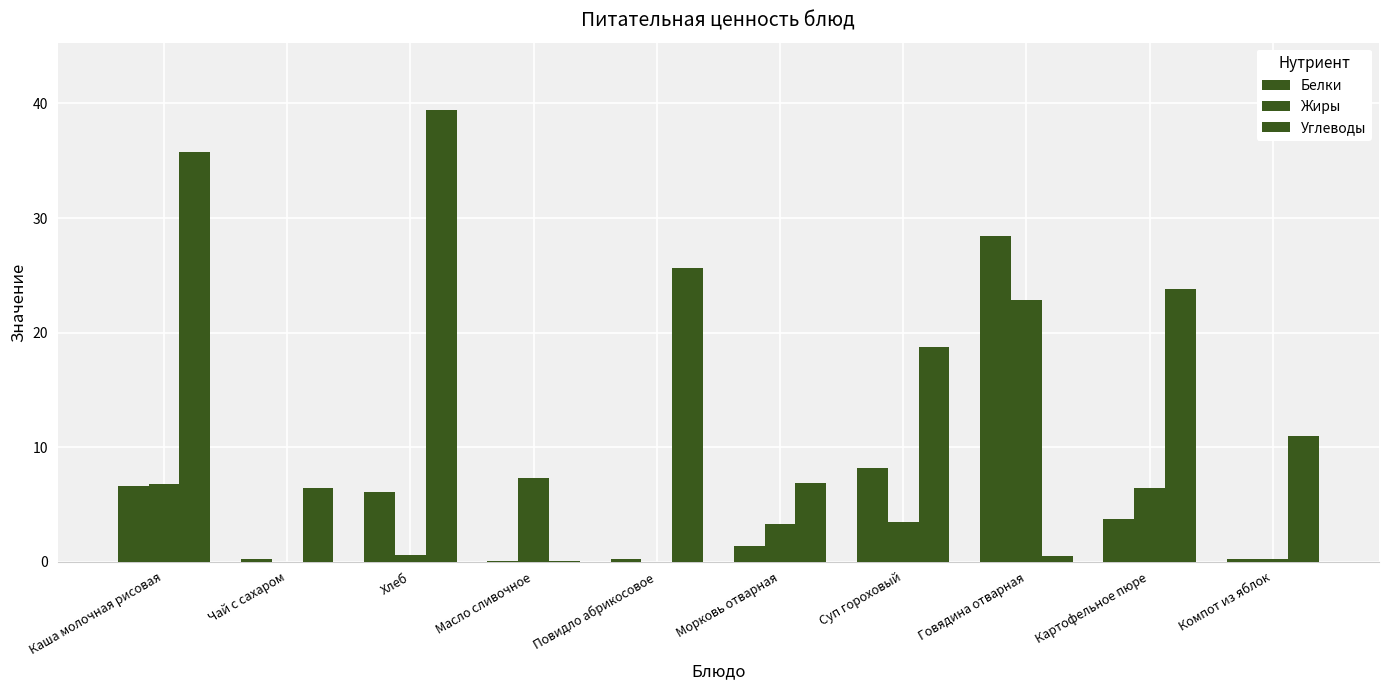

At which category does the chart reach its minimum across all series?

Чай с сахаром